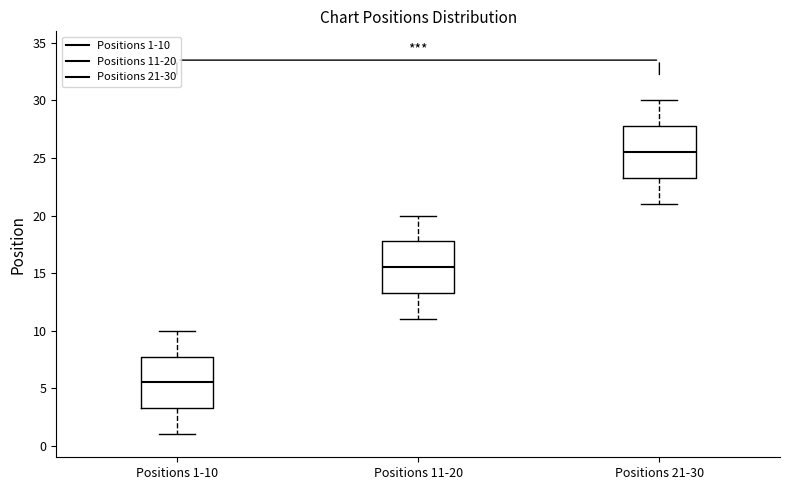

Reading left to right, read every box against the y-axis: the position of its median line, the range the box covers, and the ends of its whiskers. The values are not printed on the chart, so give them approximately, as read against the axis.

Positions 1-10: median 5.5, box 3.5 to 8.0, whiskers 1.0 to 10.0
Positions 11-20: median 15.5, box 13.5 to 18.0, whiskers 11.0 to 20.0
Positions 21-30: median 25.5, box 23.5 to 28.0, whiskers 21.0 to 30.0